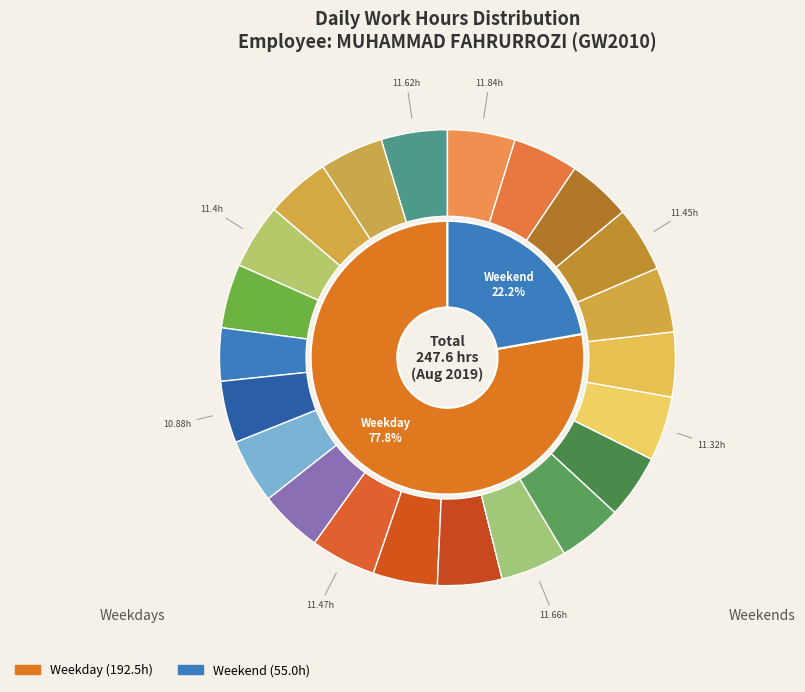

Approximately how many times larger is the value at 6-Tue compared to 7-Wed?

1.0